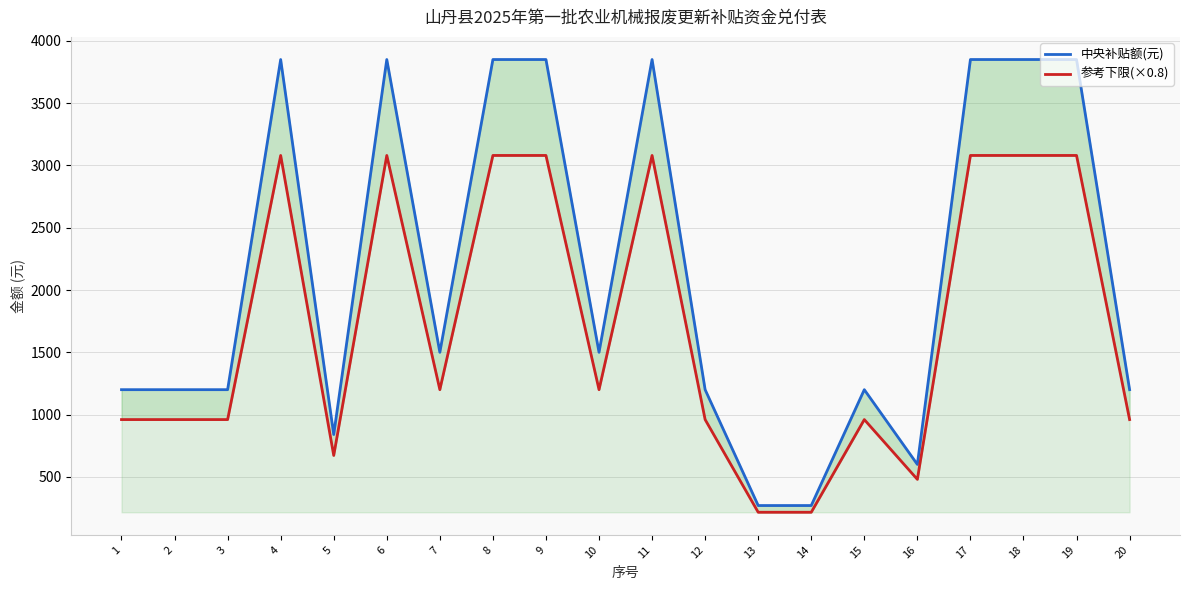

At which label is 中央补贴额(元) closest to 2060?

7